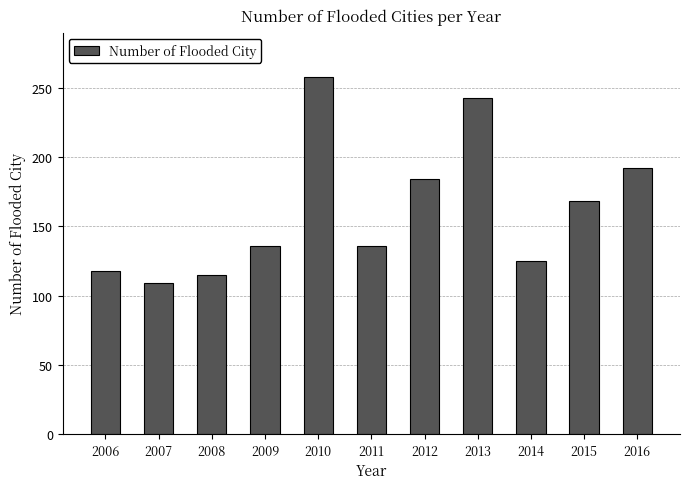

What is the value of the 9th bar from the left?

125